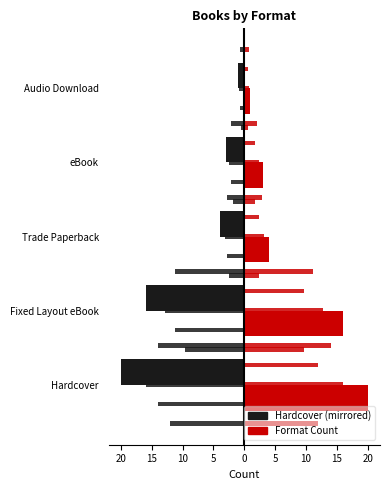

What is the value of the Red bar at the 4th from the left?

3